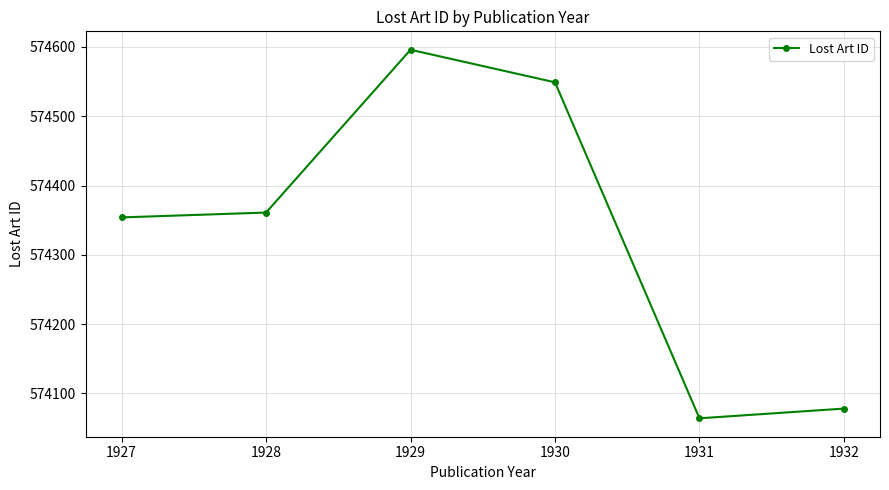

Does the chart have visible grid lines?

Yes